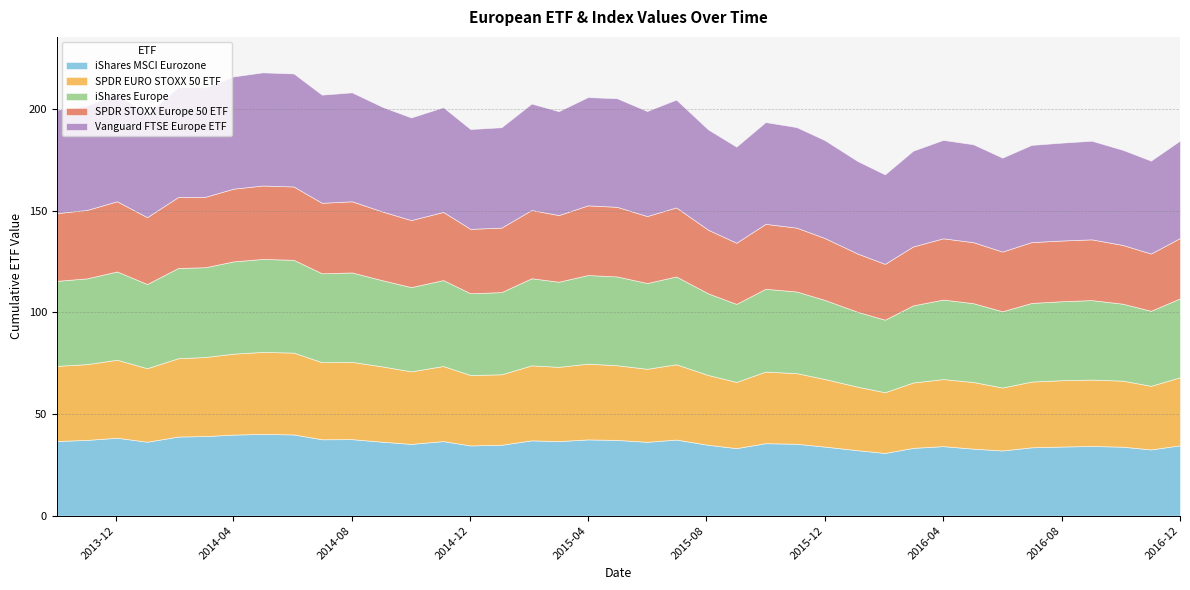

What is the total value across all series at 2014-12?

190.1